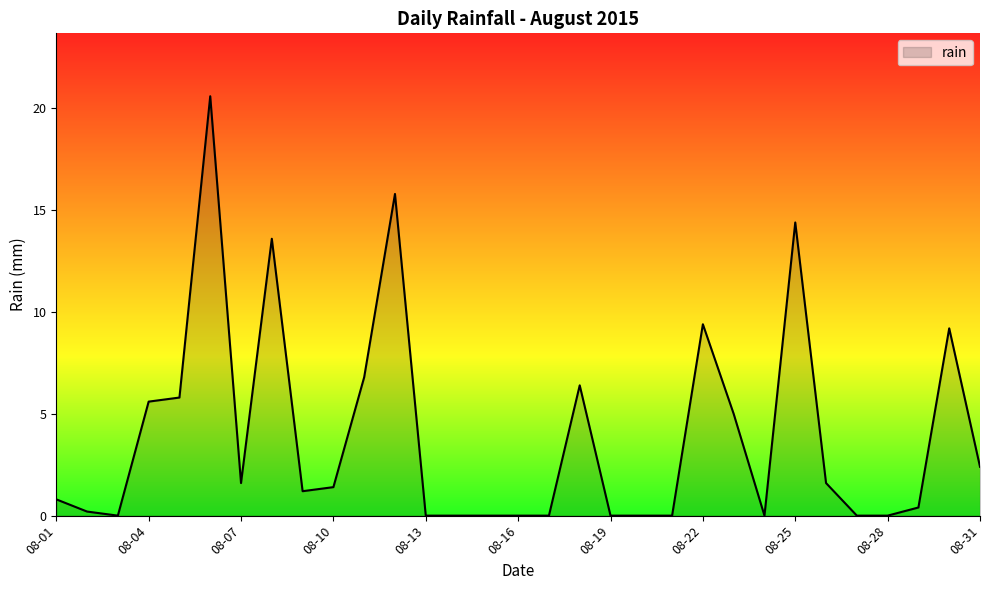

Does the chart display data point markers on the line(s)?

No